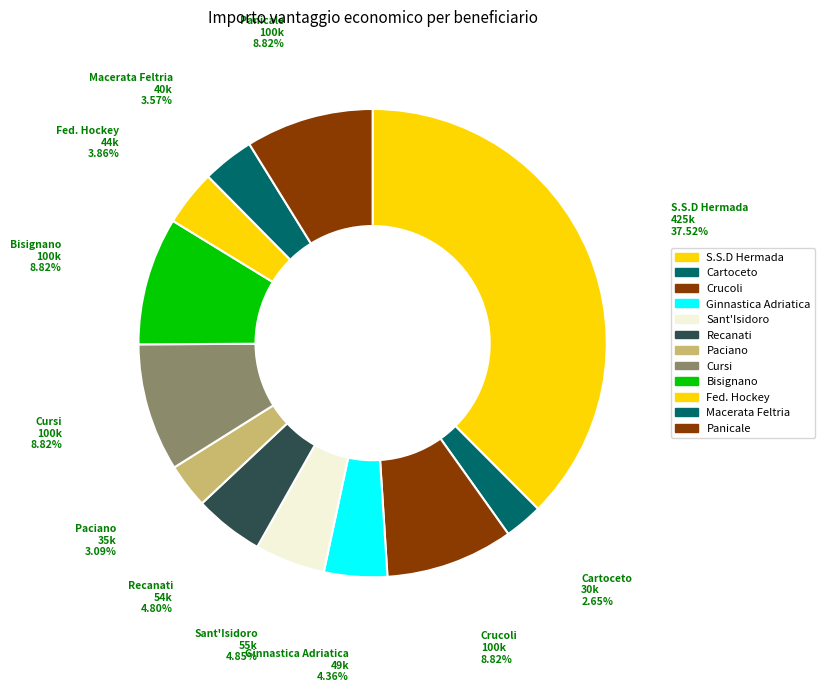

How many slices are in this pie chart?

12